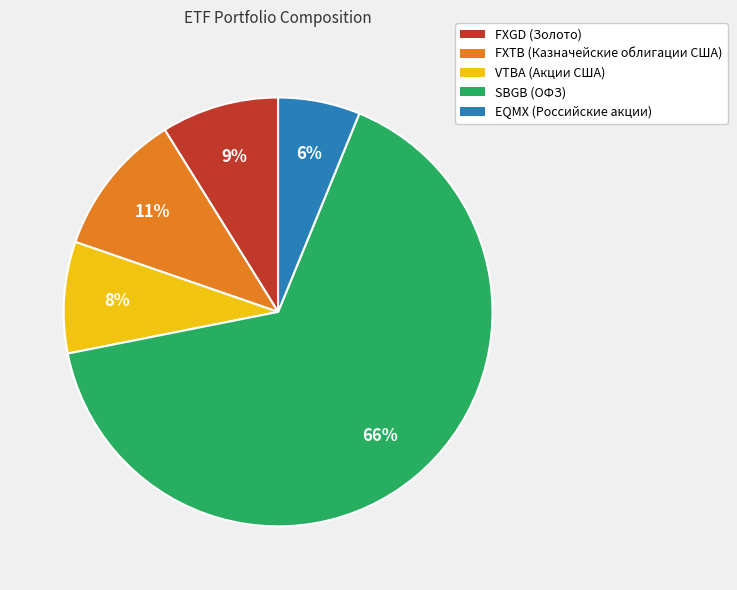

Is it true that SBGB is 66% of the pie?

True